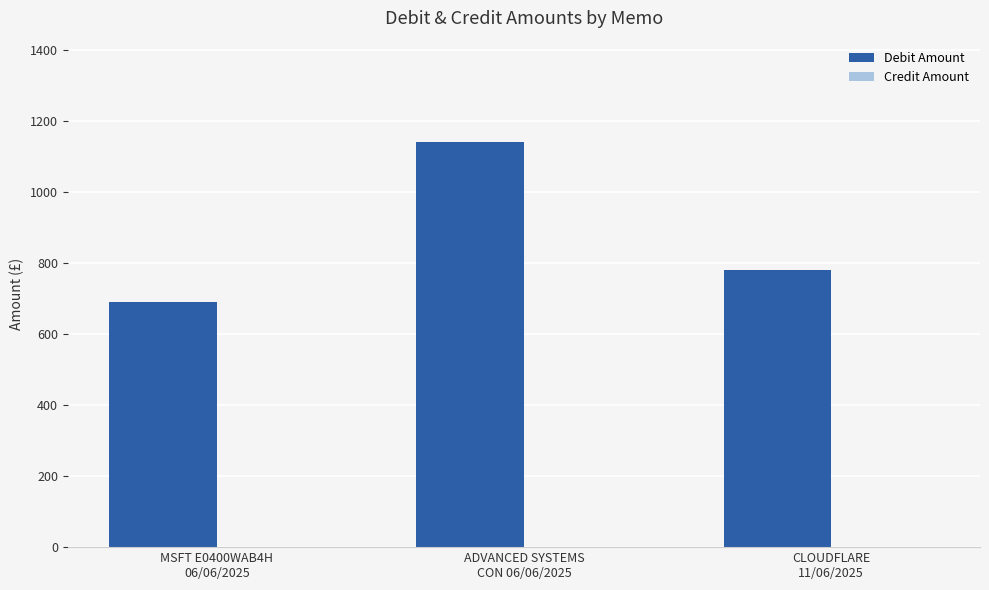

What is the minimum value shown in the chart?

690.0